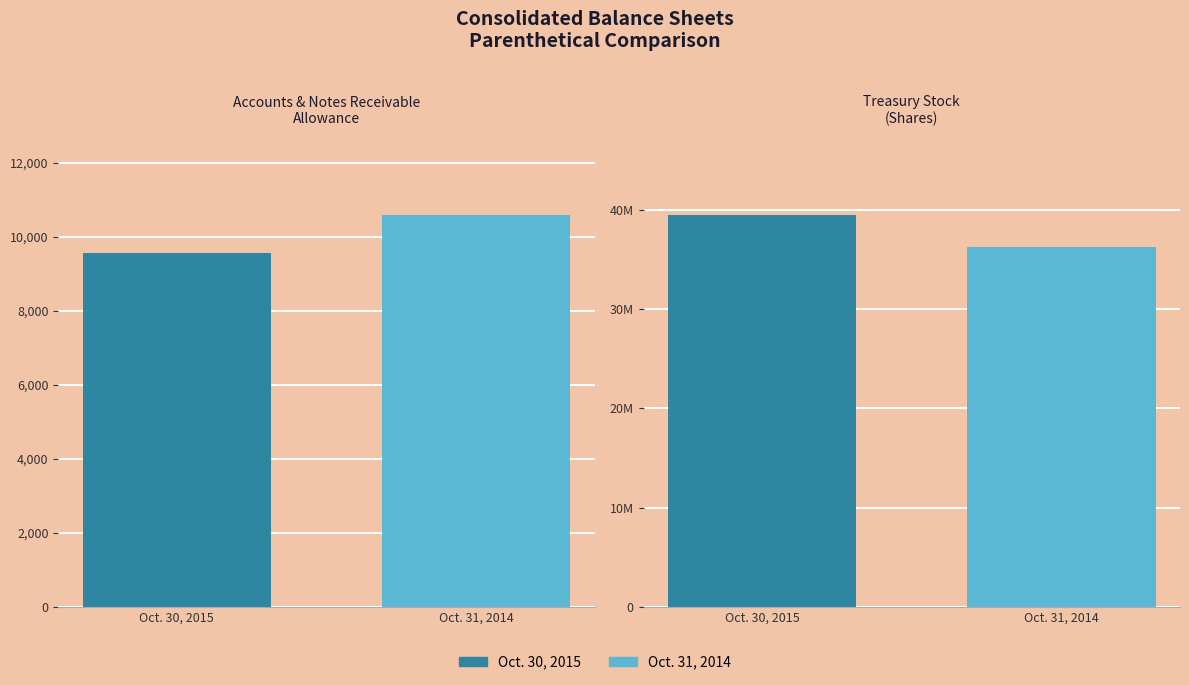

What is the minimum value shown in the chart?

9550